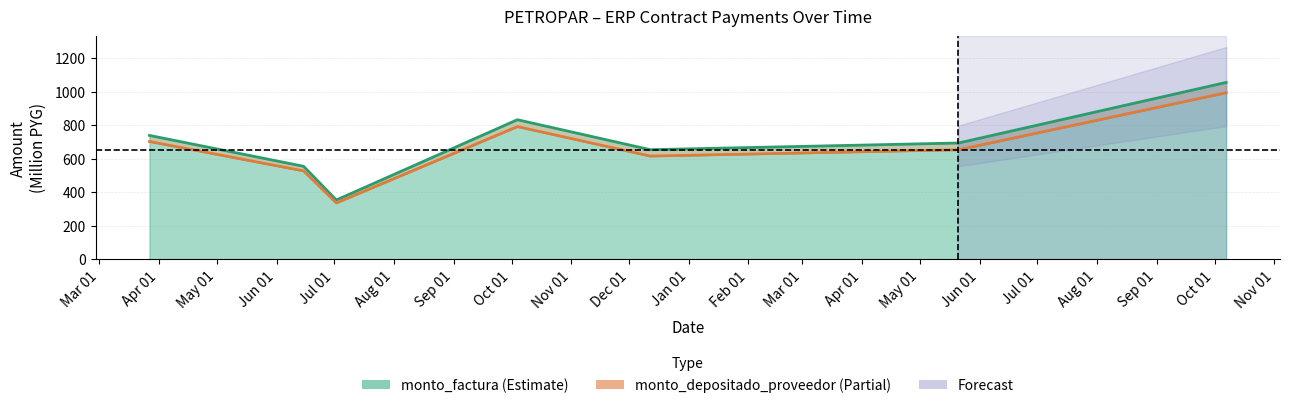

True or false: monto_depositado_proveedor and monto_factura intersect in this chart.

False